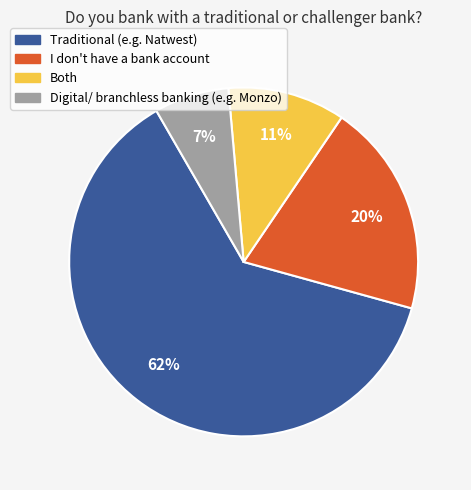

To the nearest percent, what percentage of the pie is I don't have a bank account?

20%